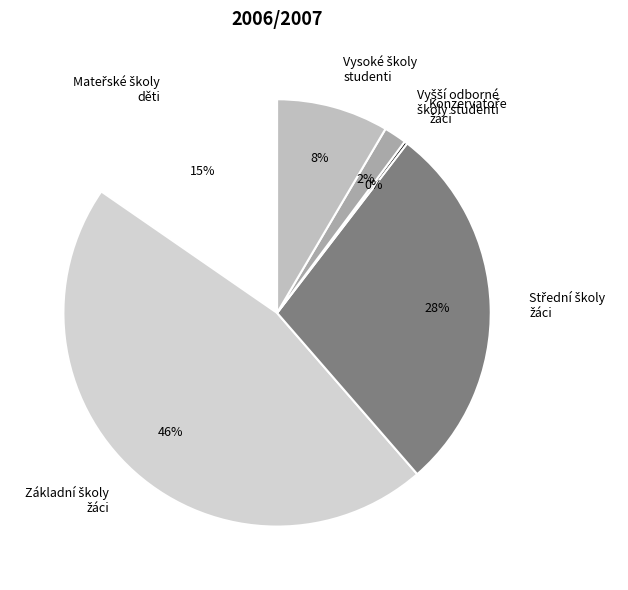

To the nearest percent, what is the average slice percentage?

17%